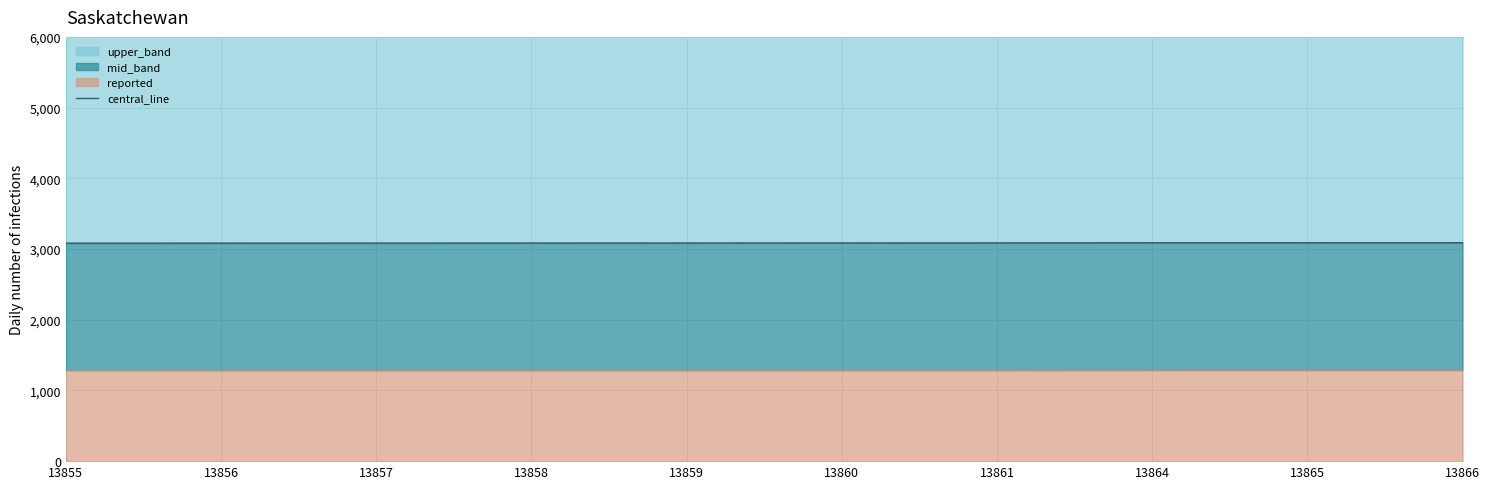

At which label is the value closest to 3086?

13860